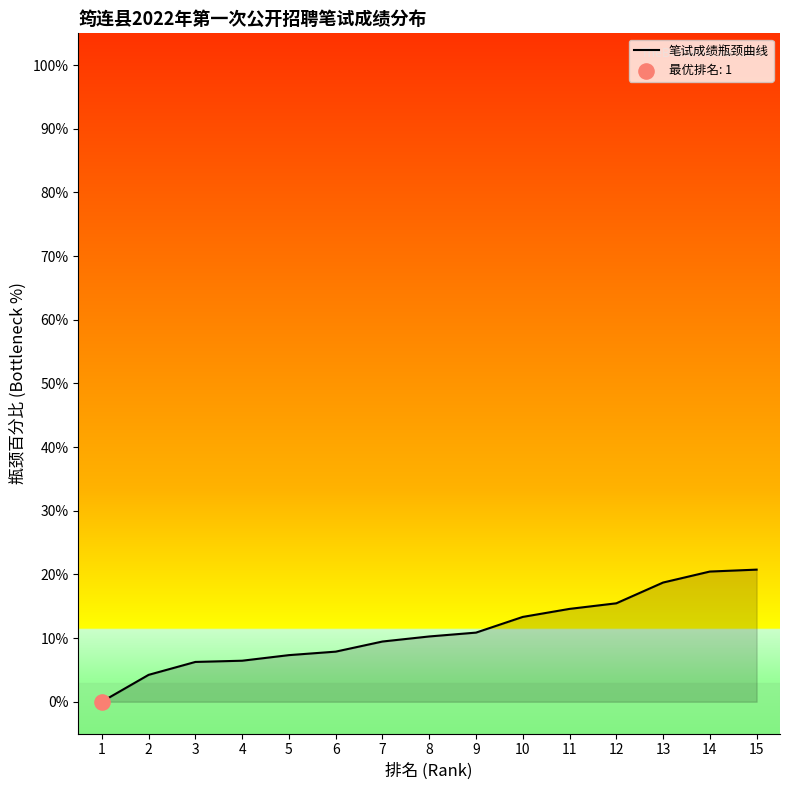

What is the change in value from 7 to 12?

+6.0